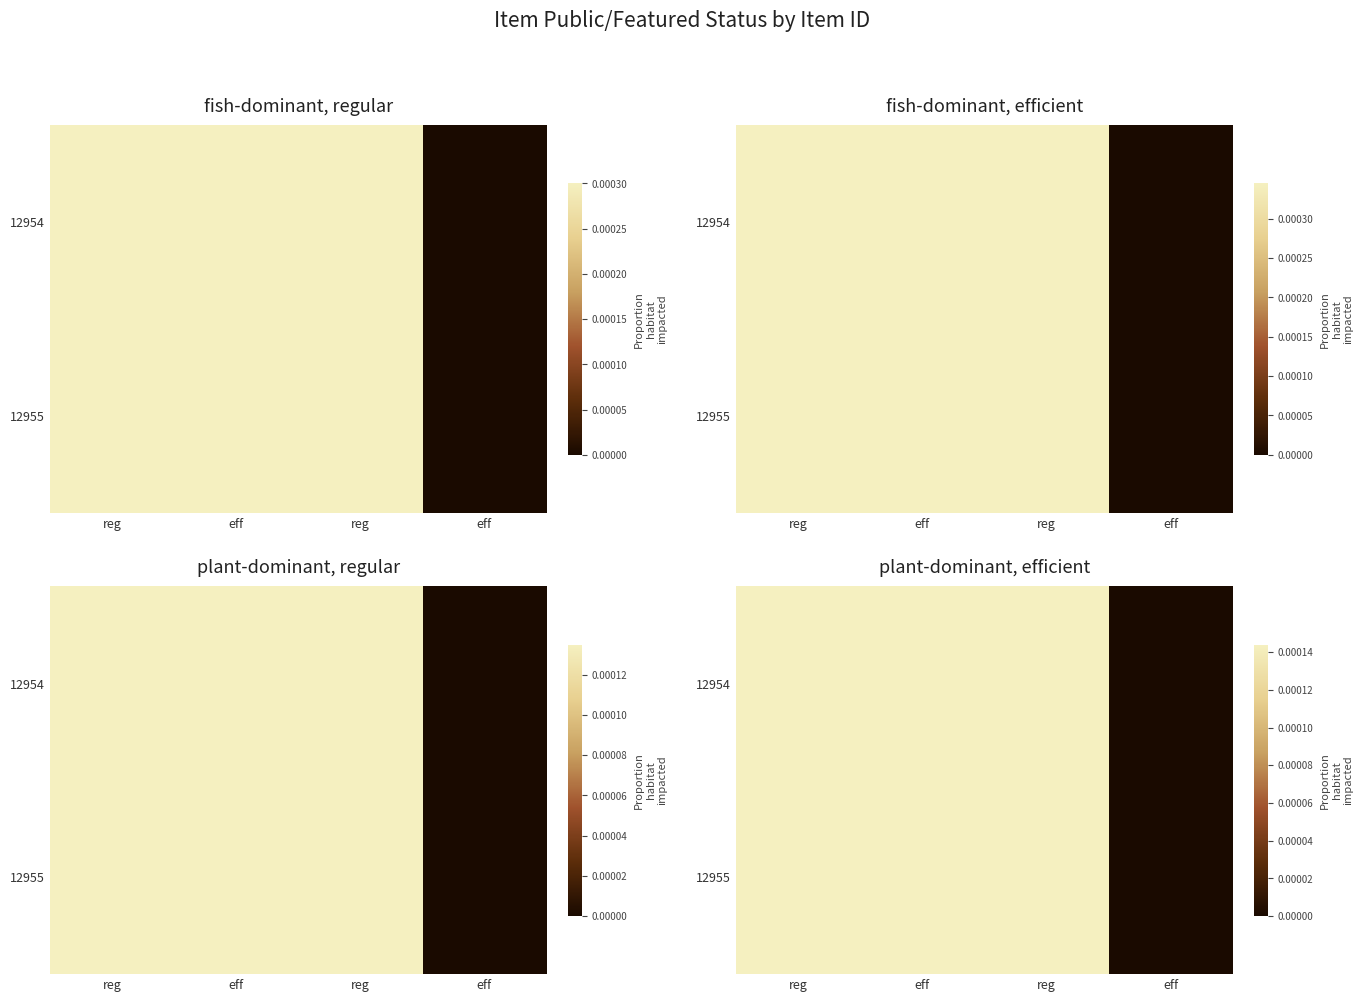

Is the value of 12955 at reg greater than the value of 12954 at reg?

No